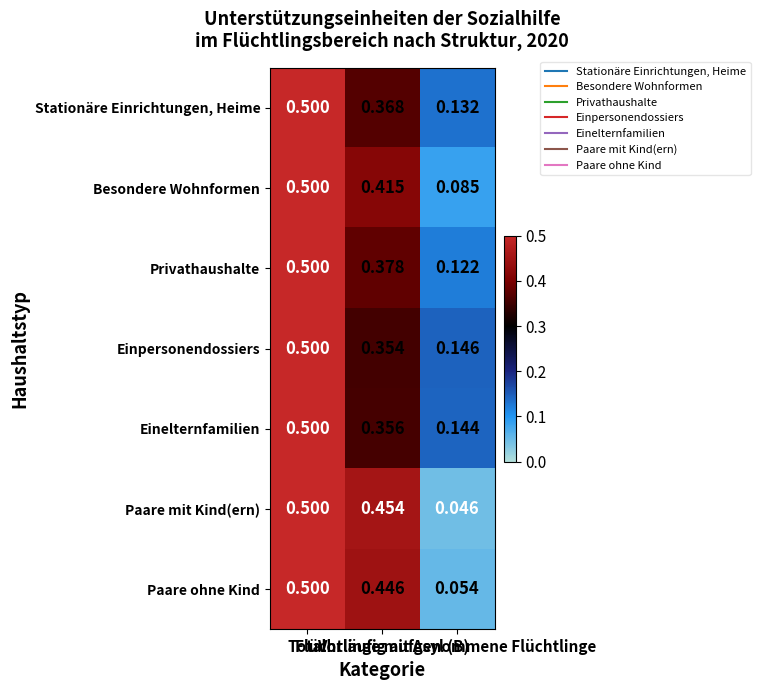

What is the total value across all series at Total?

3.5